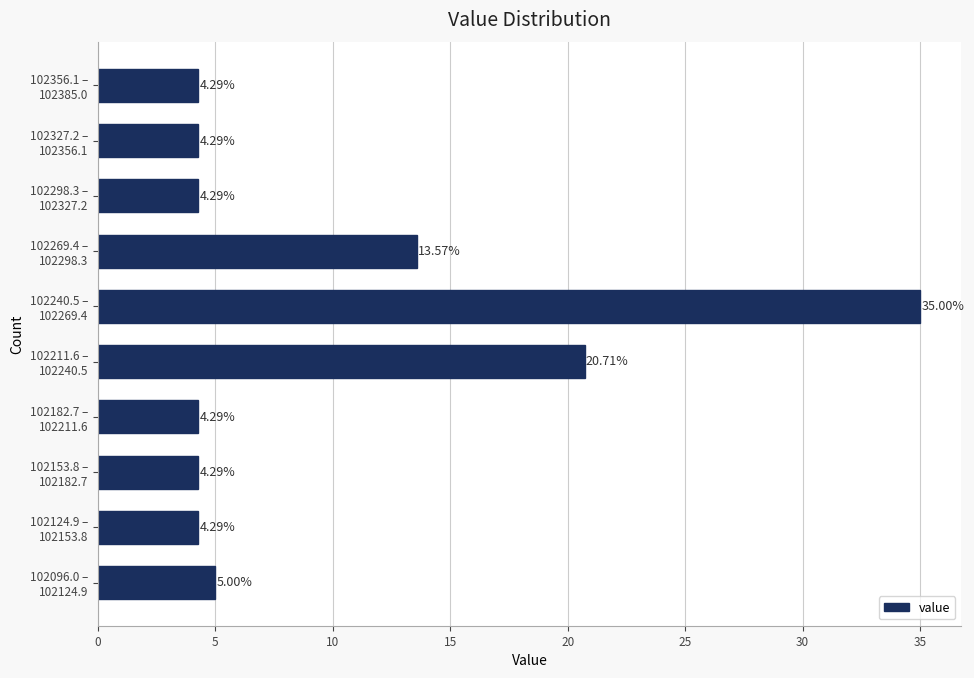

What is the difference between the maximum and minimum values?

30.7